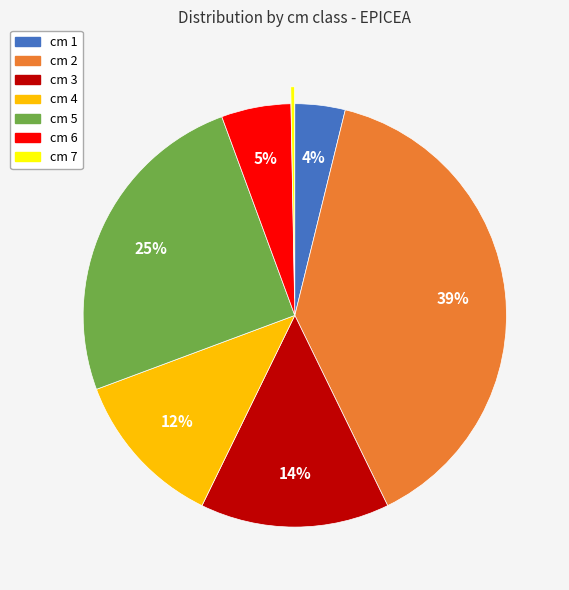

True or false: cm 2 accounts for 24% of the total.

False